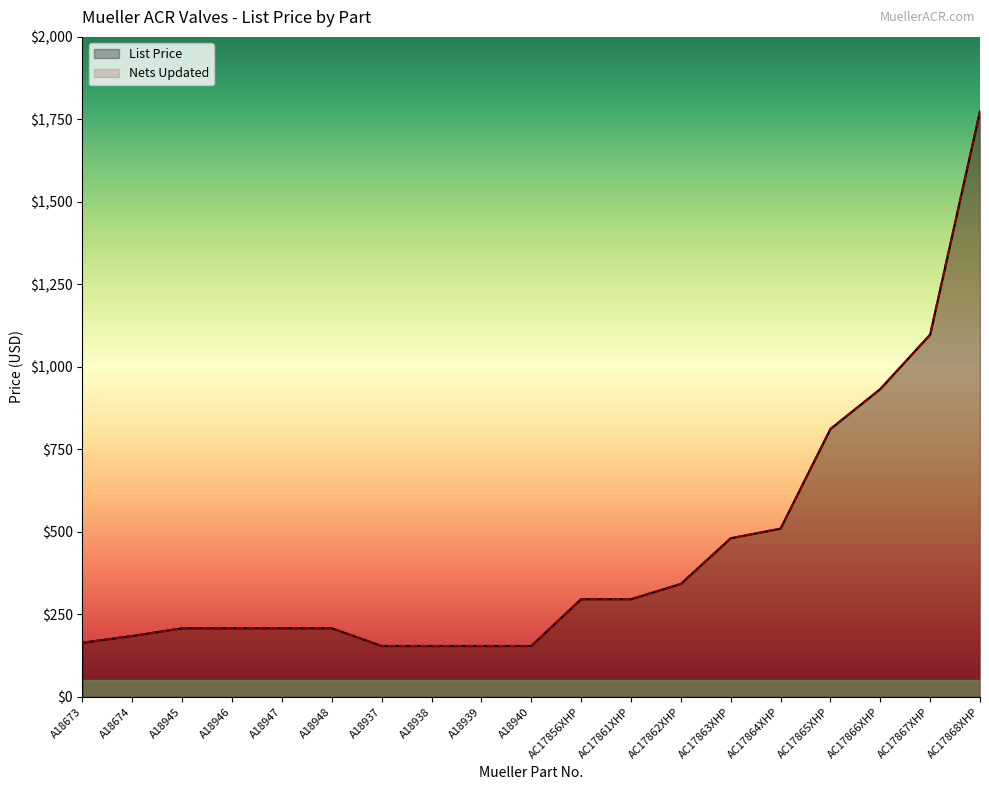

Which series has the largest range (max minus min)?

List Price